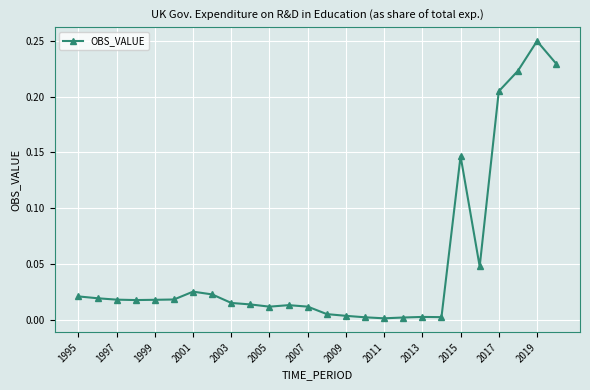

What is the sum of all values?

1.3